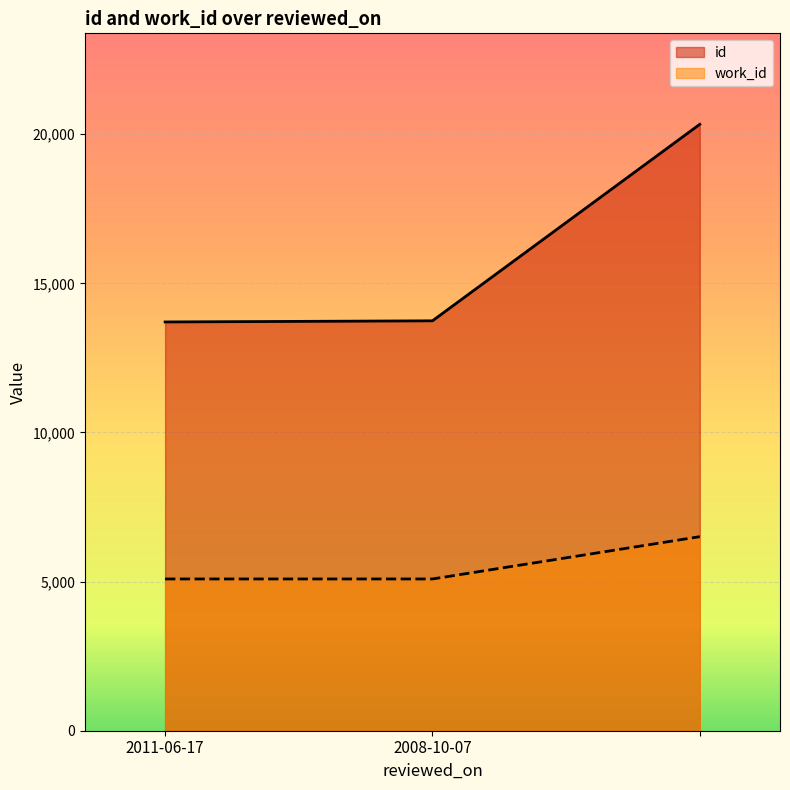

Reading right to left, what are all the values shown in this chart?

id: =20332	2008-10-07=13743	2011-06-17=13705
work_id: =6506	2008-10-07=5088	2011-06-17=5088